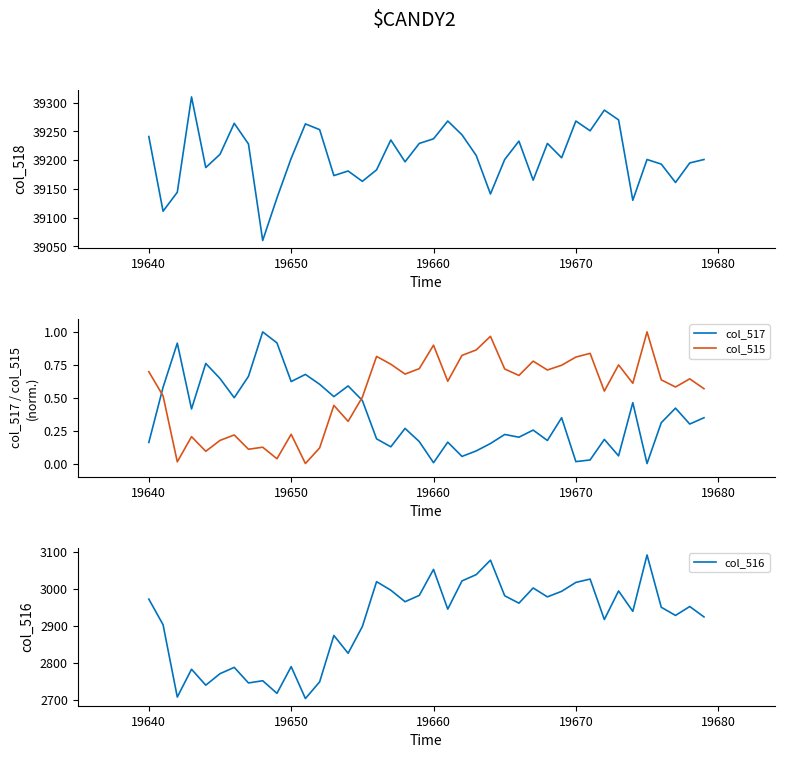

How many intersections are there between col_515 and col_517?

2